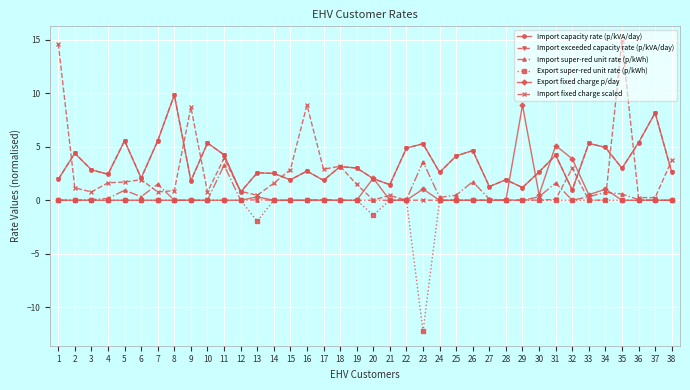

Reading right to left, list all the values displayed in this chart.

Import capacity rate (p/kVA/day): 38=2.6	37=8.2	36=5.4	35=3.0	34=5.0	33=5.3	32=1.0	31=4.2	30=2.6	29=1.2	28=1.9	27=1.3	26=4.7	25=4.2	24=2.6	23=5.3	22=4.9	21=1.5	20=2.0	19=3.0	18=3.1	17=1.9	16=2.7	15=1.9	14=2.5	13=2.6	12=0.8	11=4.2	10=5.4	9=1.8	8=9.9	7=5.6	6=2.1	5=5.6	4=2.4	3=2.9	2=4.4	1=2.0
Import exceeded capacity rate (p/kVA/day): 38=2.6	37=8.2	36=5.4	35=3.0	34=5.0	33=5.3	32=1.0	31=4.2	30=2.6	29=1.2	28=1.9	27=1.3	26=4.7	25=4.2	24=2.6	23=5.3	22=4.9	21=1.5	20=2.0	19=3.0	18=3.1	17=1.9	16=2.7	15=1.9	14=2.5	13=2.6	12=0.8	11=4.2	10=5.4	9=1.8	8=9.9	7=5.6	6=2.1	5=5.6	4=2.4	3=2.9	2=4.4	1=2.0
Import super-red unit rate (p/kWh): 38=0.0	37=0.0	36=0.1	35=0.6	34=0.7	33=0.3	32=0.0	31=1.6	30=0.3	29=0.0	28=0.0	27=0.1	26=1.7	25=0.5	24=0.3	23=3.6	22=0.1	21=0.0	20=0.0	19=0.0	18=0.0	17=0.1	16=0.0	15=0.0	14=0.0	13=0.0	12=0.0	11=3.3	10=0.0	9=0.0	8=0.0	7=1.5	6=0.3	5=0.9	4=0.2	3=0.1	2=0.0	1=0.0
Export super-red unit rate (p/kWh): 38=0.0	37=0.0	36=0.0	35=0.0	34=0.0	33=0.0	32=0.0	31=0.0	30=0.0	29=0.0	28=0.0	27=0.0	26=0.0	25=0.0	24=0.0	23=-12.3	22=0.0	21=0.0	20=-1.4	19=0.0	18=0.0	17=0.0	16=0.0	15=0.0	14=0.0	13=-2.0	12=0.0	11=0.0	10=0.0	9=0.0	8=0.0	7=0.0	6=0.0	5=0.0	4=0.0	3=0.0	2=0.0	1=0.0
Export fixed charge p/day: 38=0.0	37=0.0	36=0.0	35=0.0	34=1.0	33=0.5	32=3.9	31=5.1	30=0.5	29=8.9	28=0.0	27=0.0	26=0.0	25=0.0	24=0.0	23=1.0	22=0.0	21=0.0	20=2.1	19=0.0	18=0.0	17=0.0	16=0.0	15=0.0	14=0.0	13=0.3	12=0.0	11=0.0	10=0.0	9=0.0	8=0.0	7=0.0	6=0.0	5=0.0	4=0.0	3=0.0	2=0.0	1=0.0
Import fixed charge scaled: 38=3.7	37=0.2	36=0.2	35=14.9	34=0.0	33=0.0	32=3.0	31=0.1	30=0.0	29=0.0	28=0.0	27=0.0	26=0.0	25=0.0	24=0.0	23=0.0	22=0.0	21=0.5	20=0.0	19=1.5	18=3.2	17=2.9	16=8.9	15=2.9	14=1.6	13=0.5	12=0.8	11=3.9	10=0.8	9=8.7	8=0.9	7=0.8	6=1.9	5=1.7	4=1.6	3=0.8	2=1.2	1=14.7